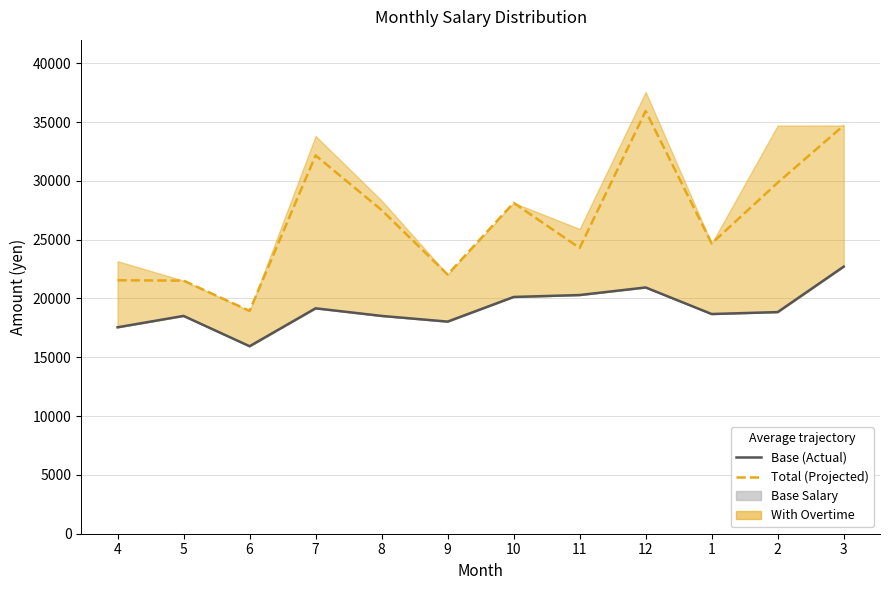

How many lines are shown in the chart?

2